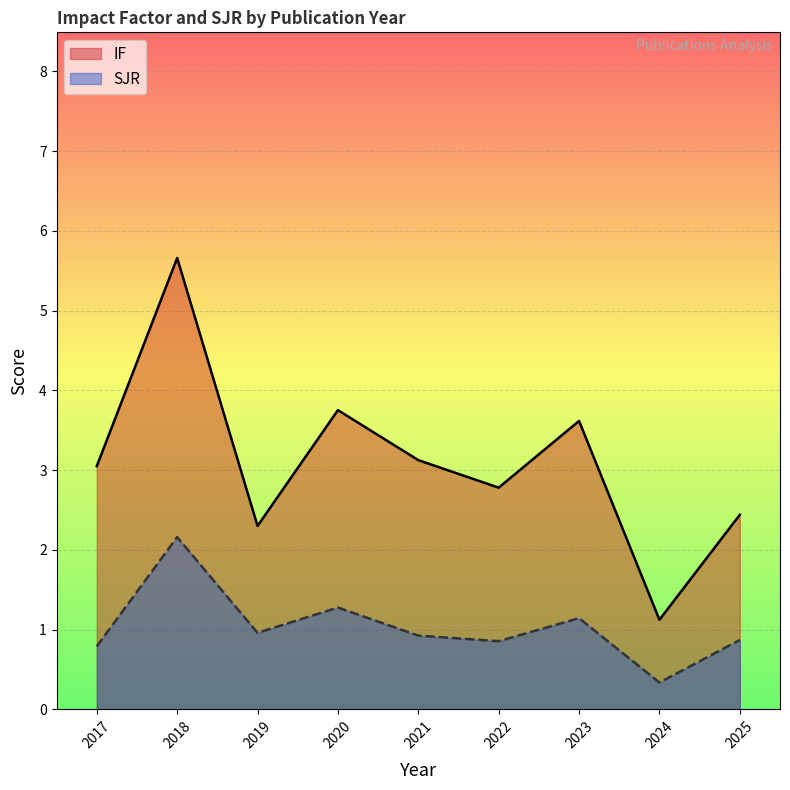

What is the difference between the maximum and minimum values in the IF series?

4.5